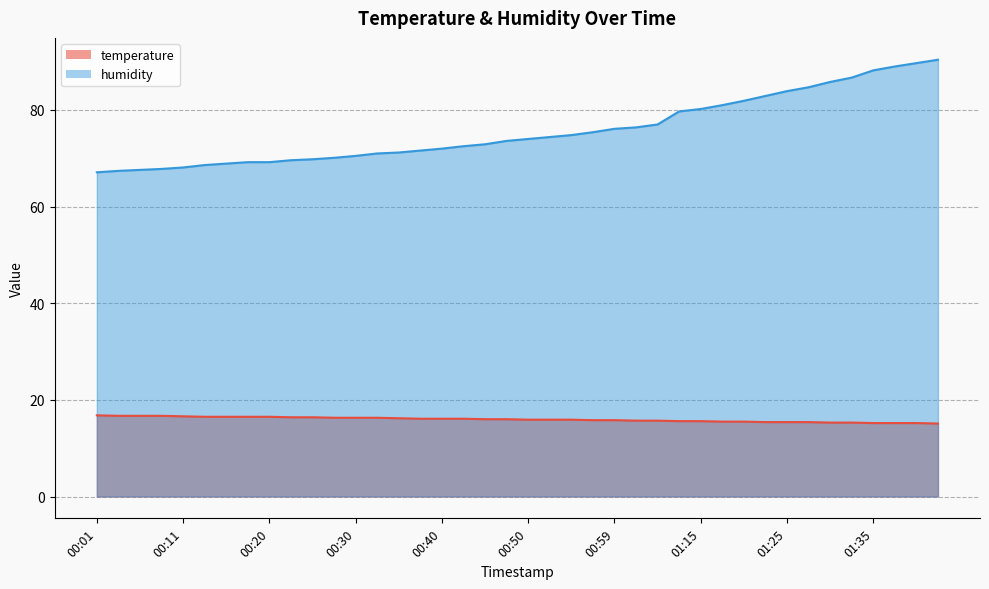

What is the sum of all temperature values?

638.1